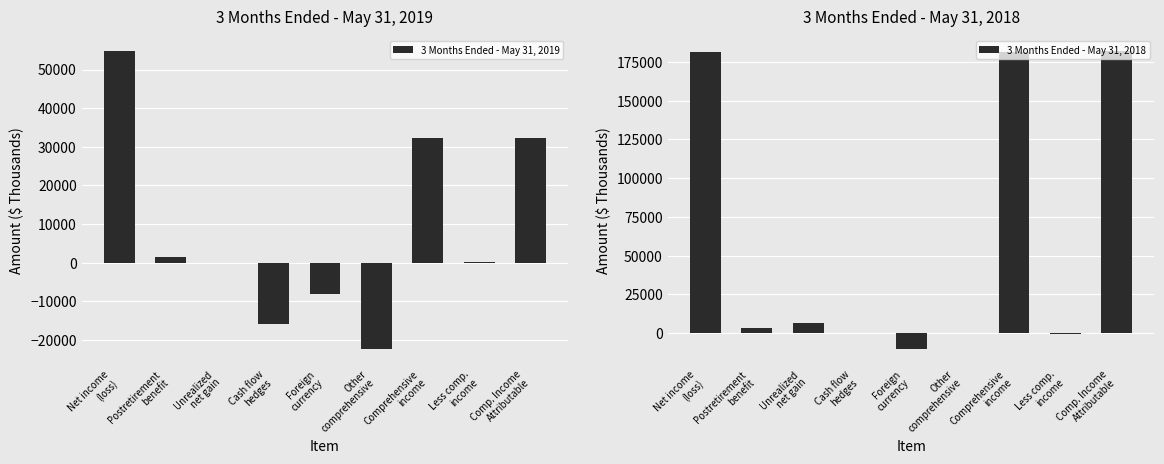

Rank the series by their average value, from lowest to highest.

3 Months Ended - May 31, 2019, 3 Months Ended - May 31, 2018